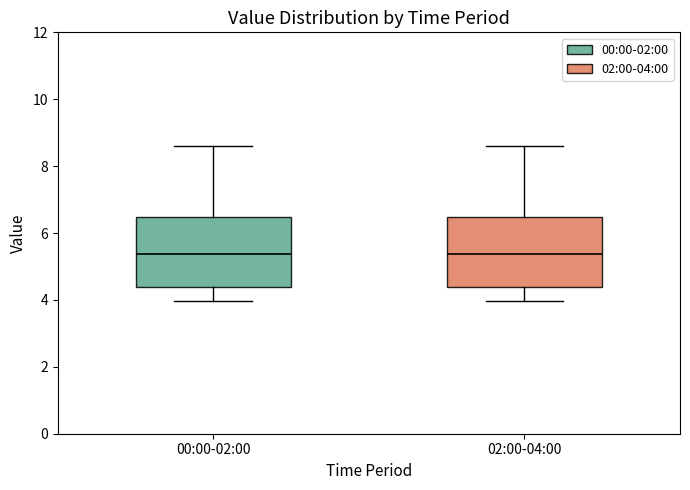

Where does the lower whisker of the box for 02:00-04:00 end on the y-axis? The values are not printed on the chart, so give them approximately, as read against the axis.

4.0